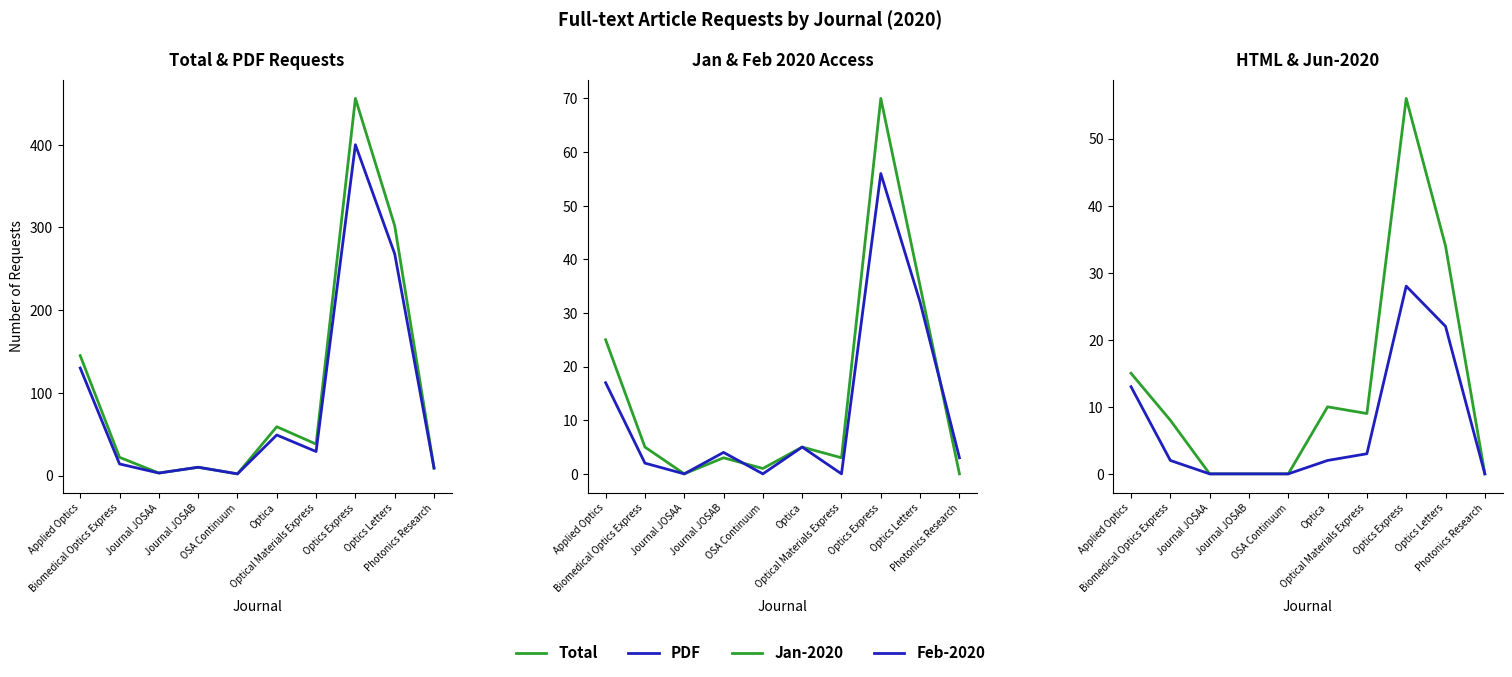

True or false: HTML and Total cross at least once.

False